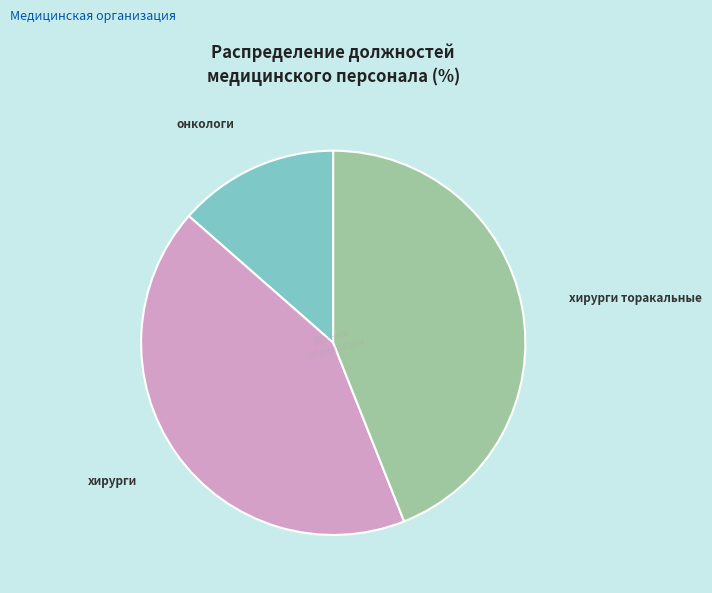

Is there a majority slice in this chart?

No